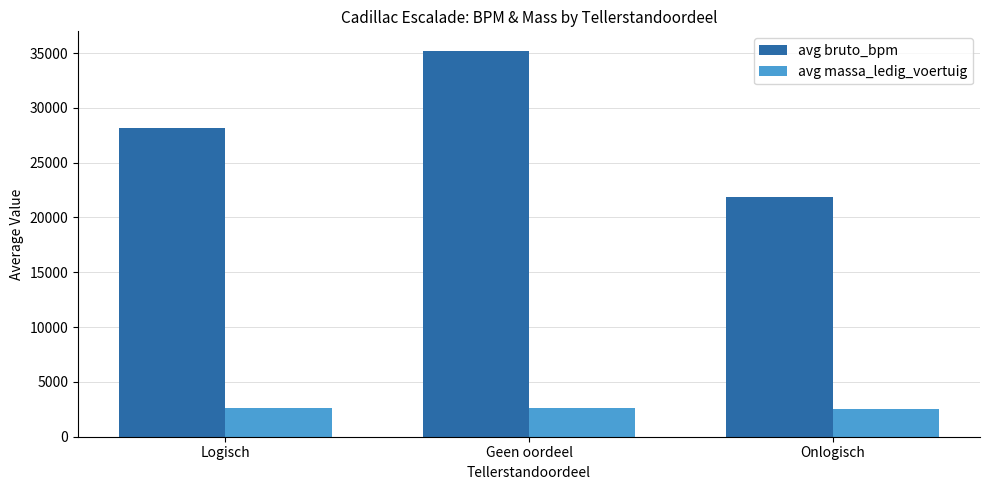

What are all the series names shown in the legend?

avg bruto_bpm, avg massa_ledig_voertuig